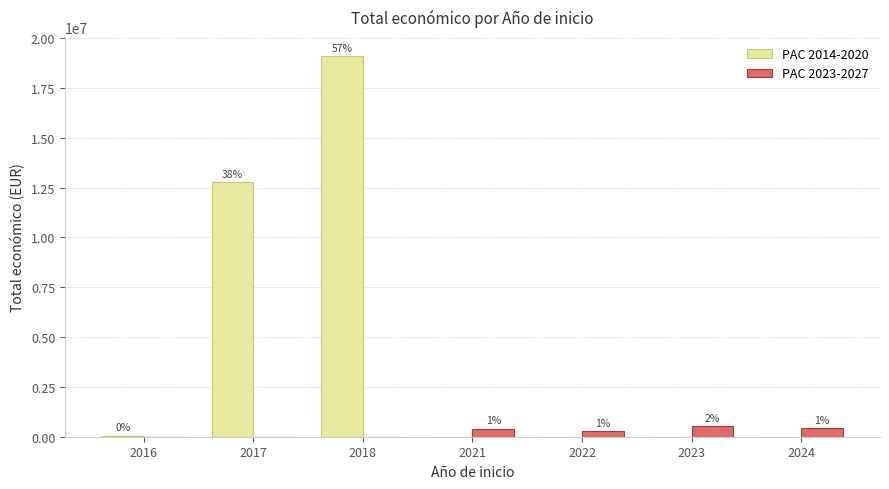

The PAC 2023-2027 series shows 591730.8 at 2024. True or false?

False